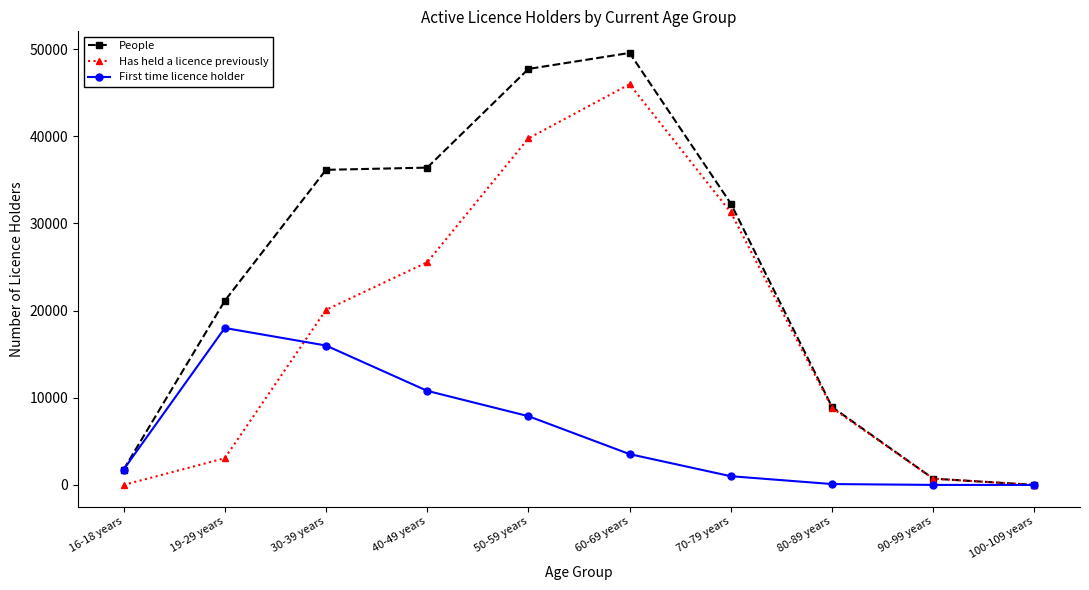

Where is the first local maximum for First time licence holder?

19-29 years